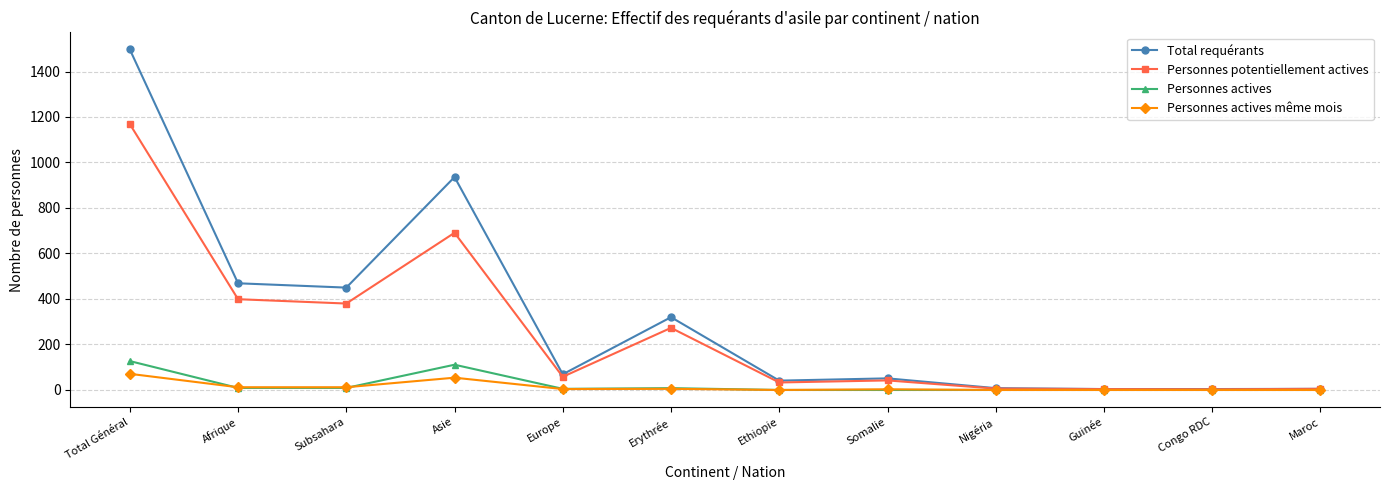

What is the highest value of the Personnes potentiellement actives series?

1169